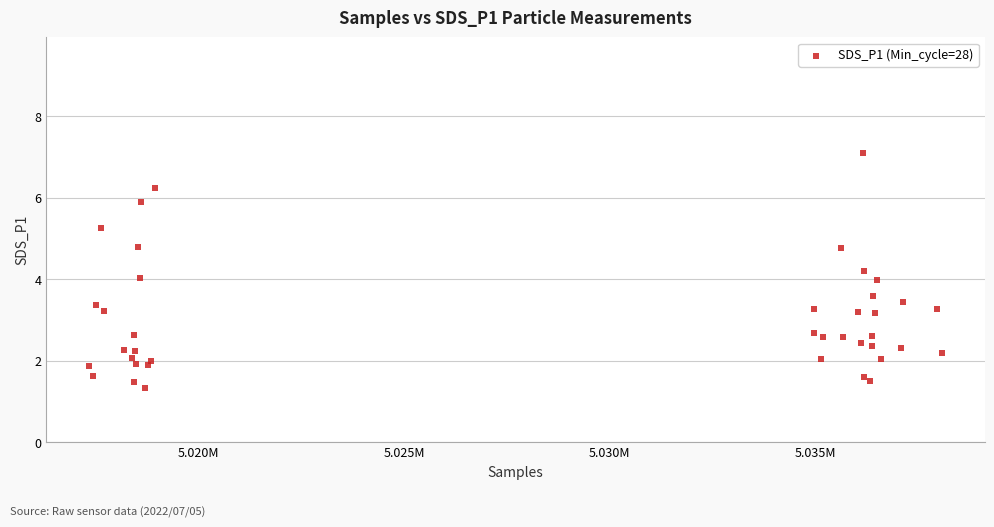

What is the range of Y values (max minus min)?

5.8